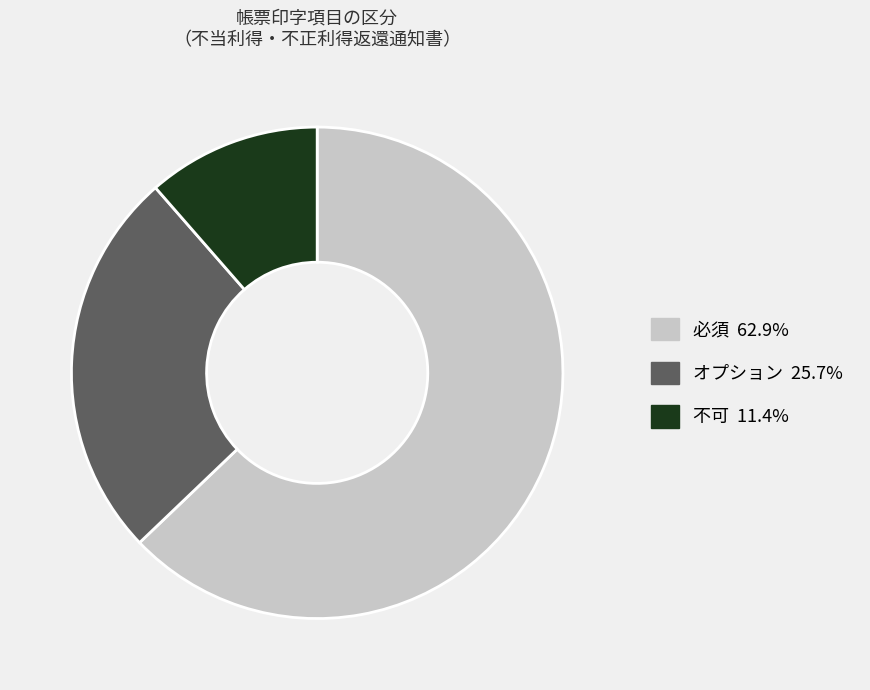

Is there a majority slice in this chart?

Yes